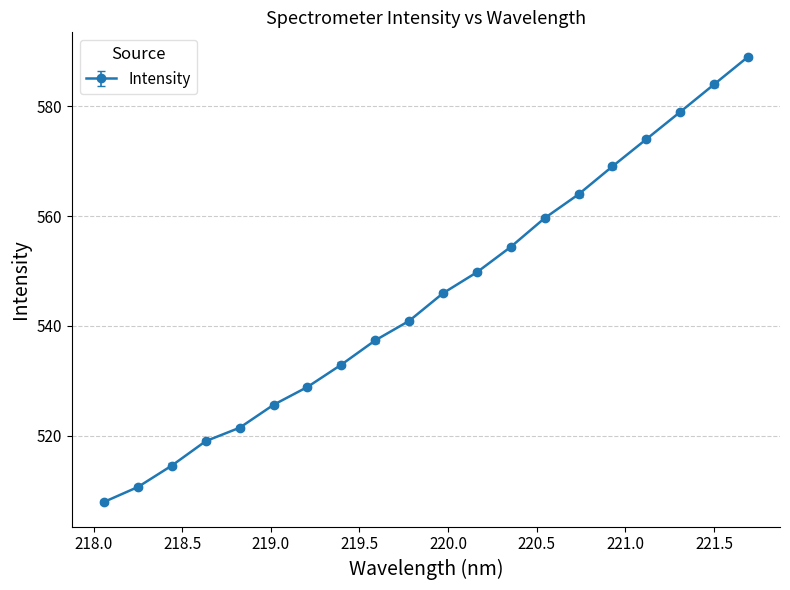

What is the maximum value shown in the chart?

589.0